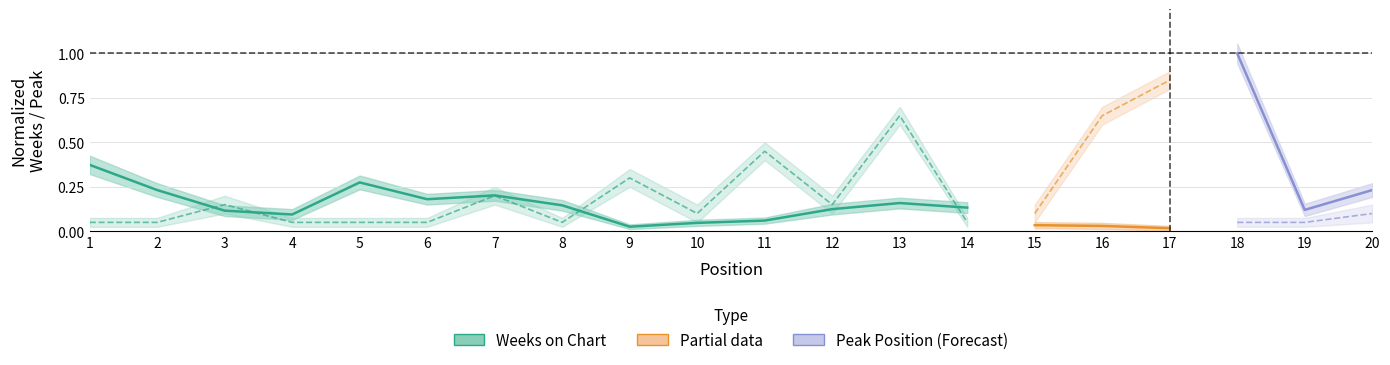

What is the total value across all series at 1?

0.4